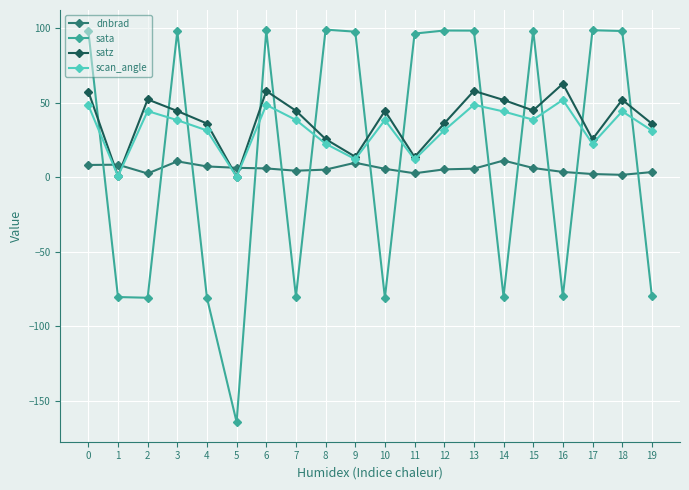

At which category does satz reach its first local valley?

1